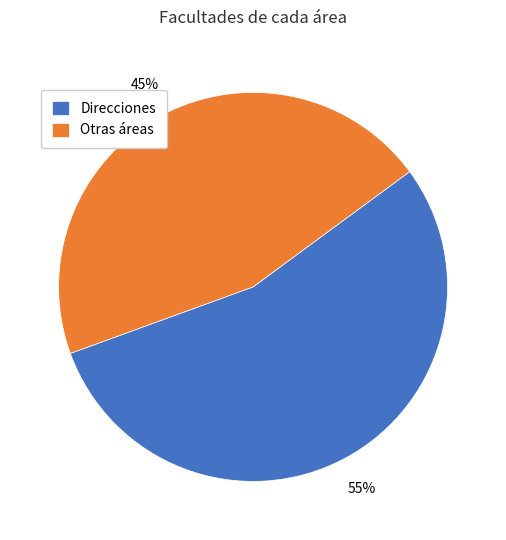

Count the number of slices in the pie.

2